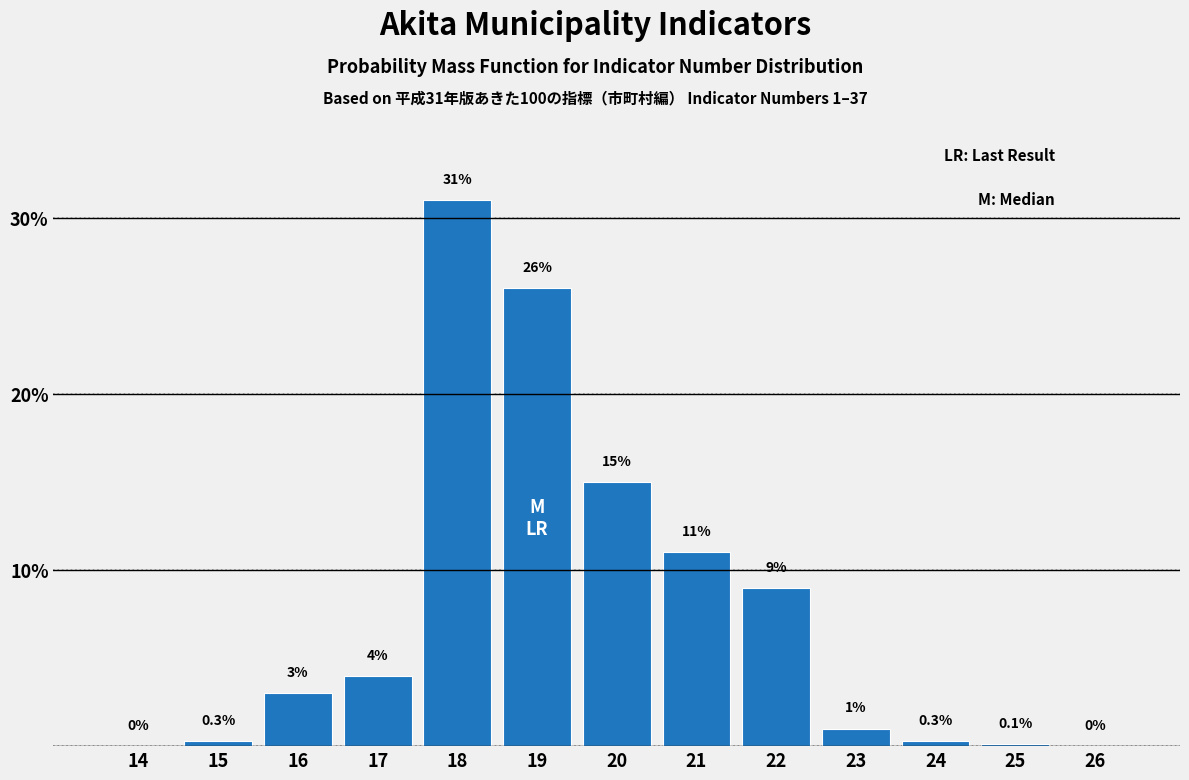

Reading left to right, extract all data points from this chart.

14=0.0	15=0.3	16=3.0	17=4.0	18=31.0	19=26.0	20=15.0	21=11.0	22=9.0	23=1.0	24=0.3	25=0.1	26=0.0